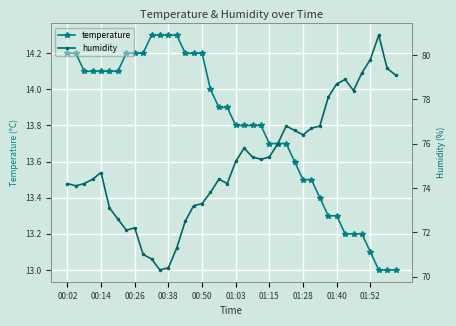

Which series has the largest range (max minus min)?

humidity